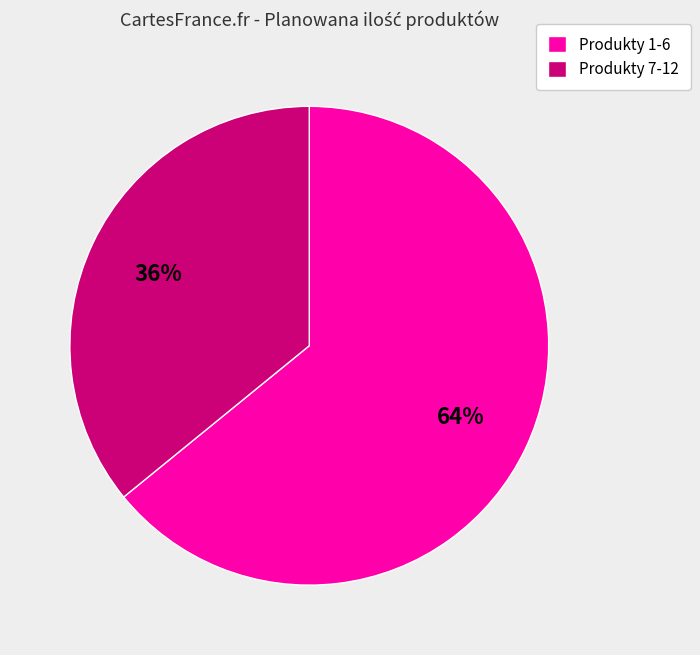

To the nearest percent, what portion does Produkty 7-12 represent?

36%